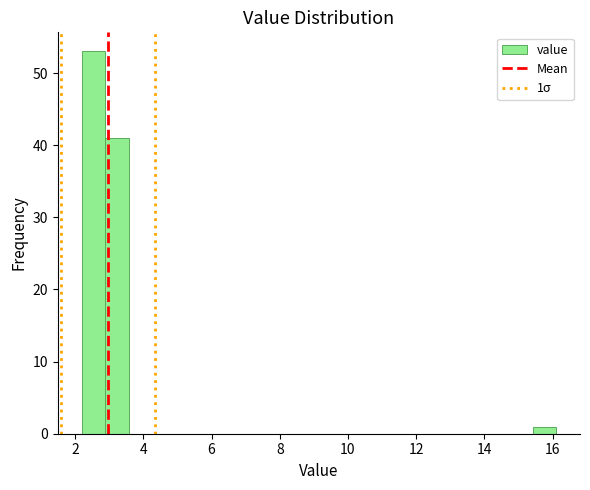

Read against the x-axis, roughly where is the centre of the tallest bar?

2.6